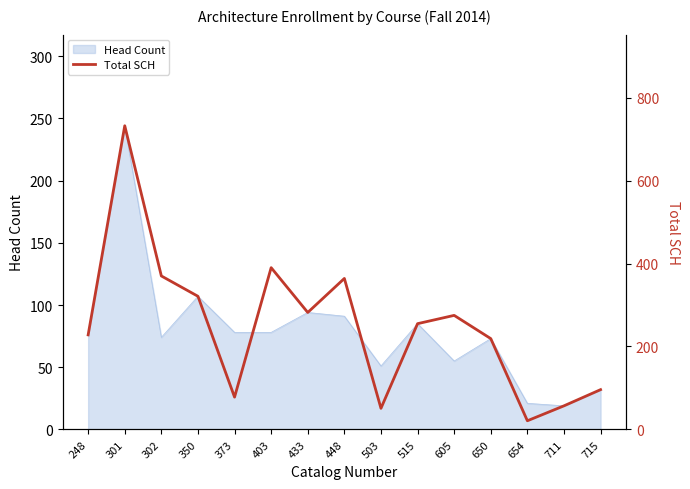

Reading left to right, list all the values displayed in this chart.

228	732	370	321	78	390	282	364	51	255	275	219	21	57	96